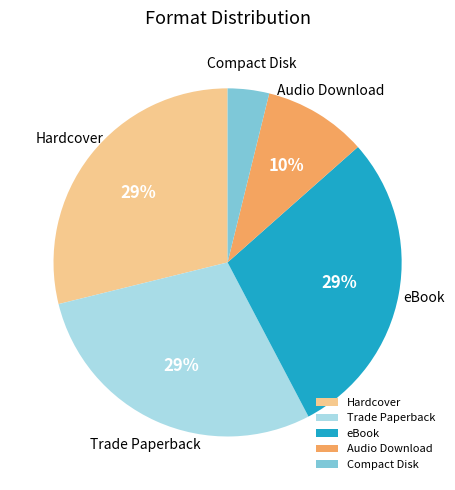

Is there a majority slice in this chart?

No